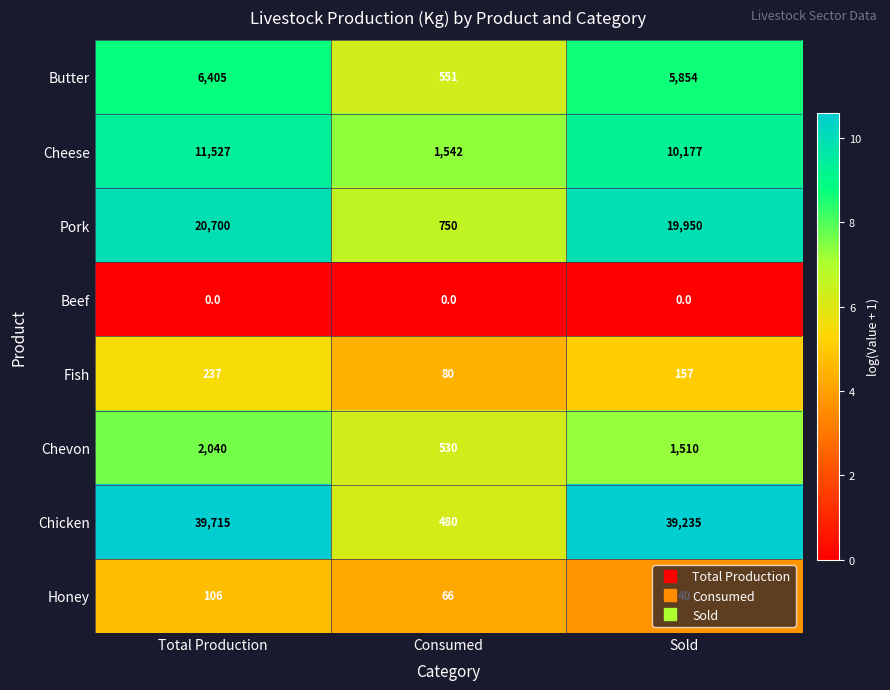

At which label does Chicken reach its peak?

Total Production